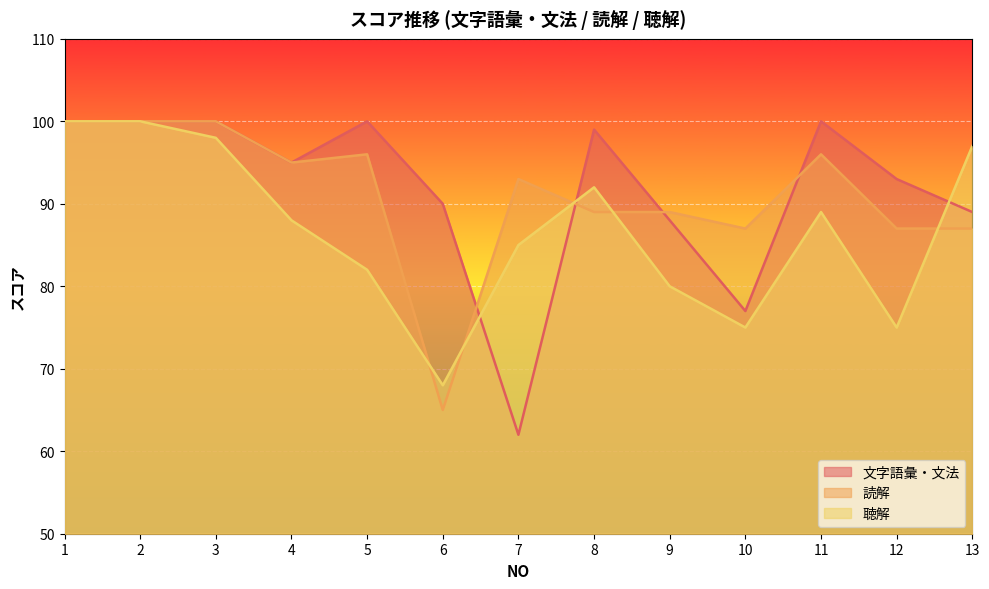

Rank the series at 8 from highest to lowest value.

文字語彙・文法, 聴解, 読解